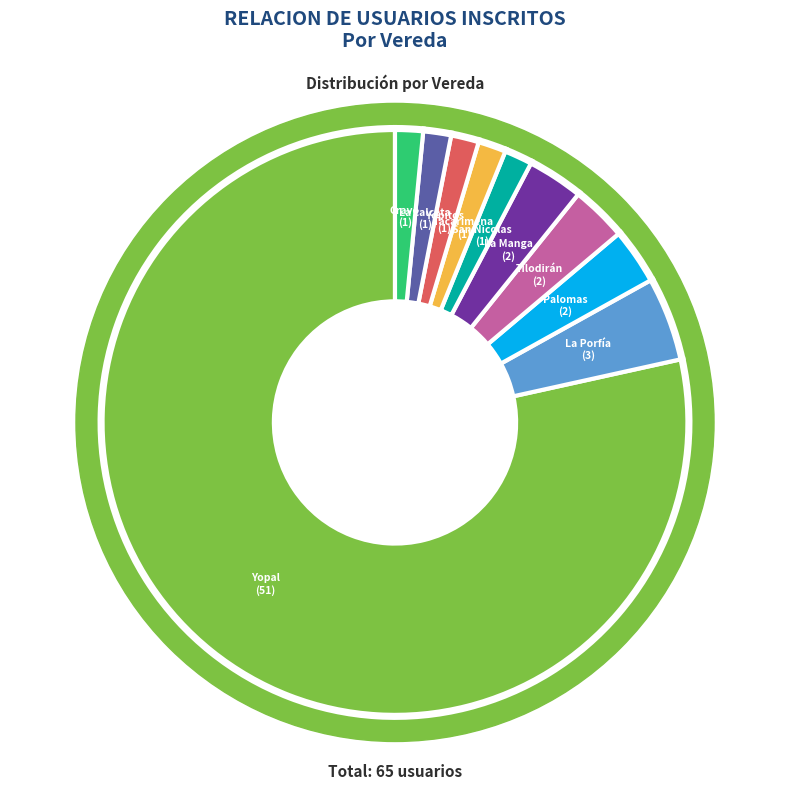

What is the ratio of the value at La Porfía to the value at Tilodirán?

1.5